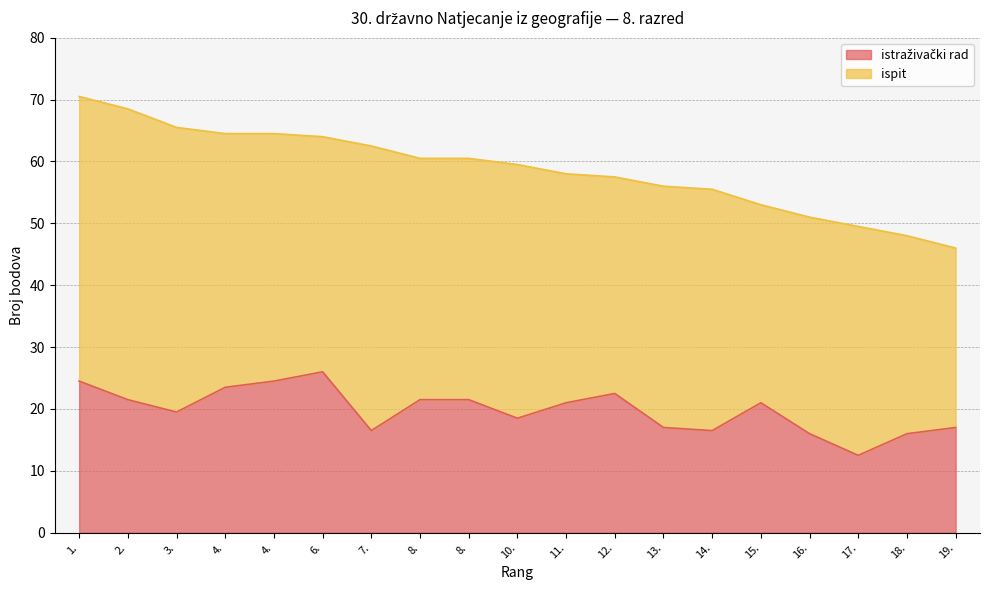

Count the number of categories in the chart.

19